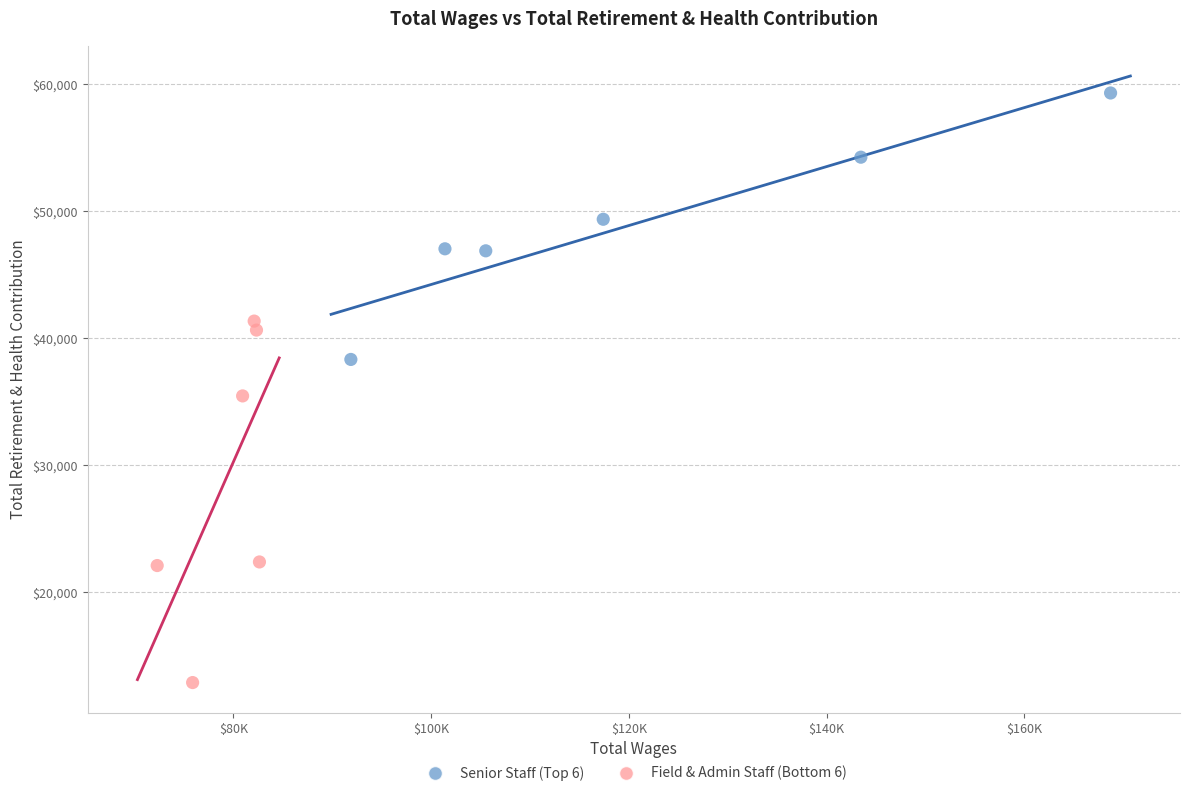

Which series reaches the maximum Y coordinate?

Senior Staff (Top 6)